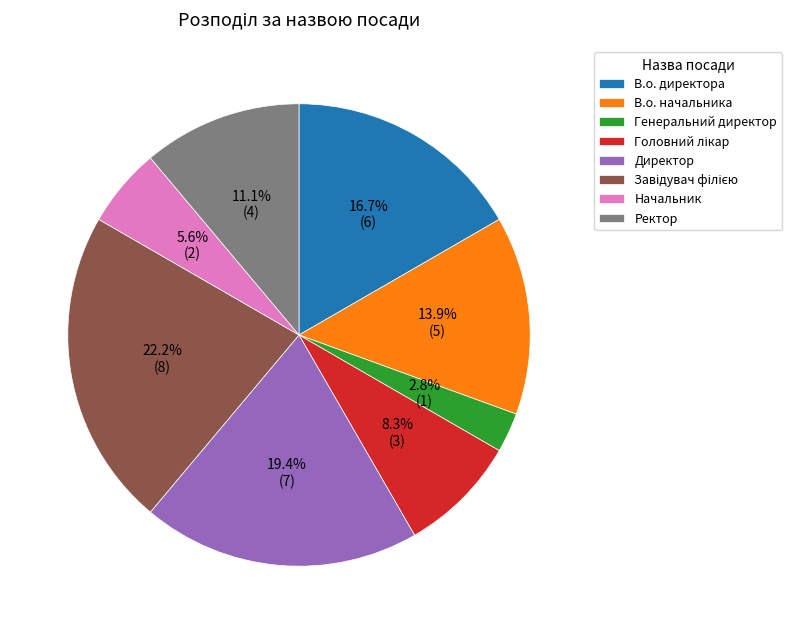

Which has a higher value, Начальник or Генеральний директор?

Начальник